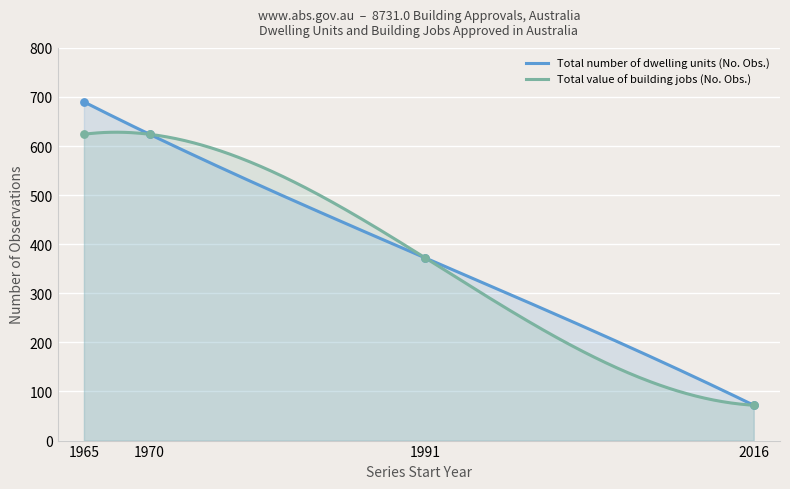

What is the total value across all series at 1991-07-01?

744